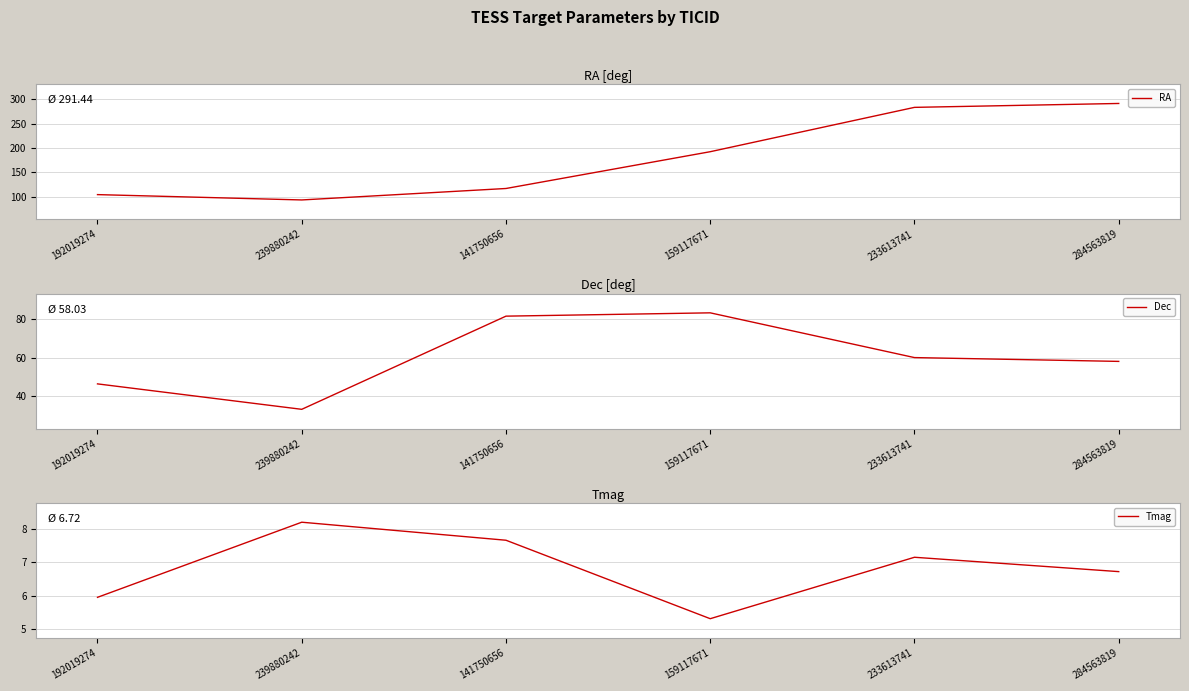

Which label corresponds to the smallest value in the chart?

159117671